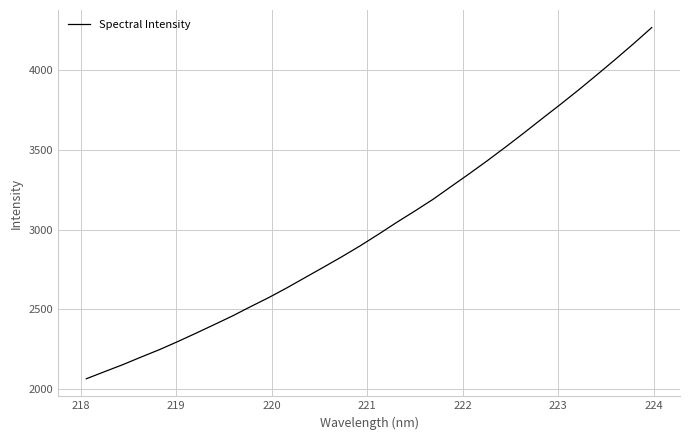

What is the difference between the maximum and minimum values?

2204.6